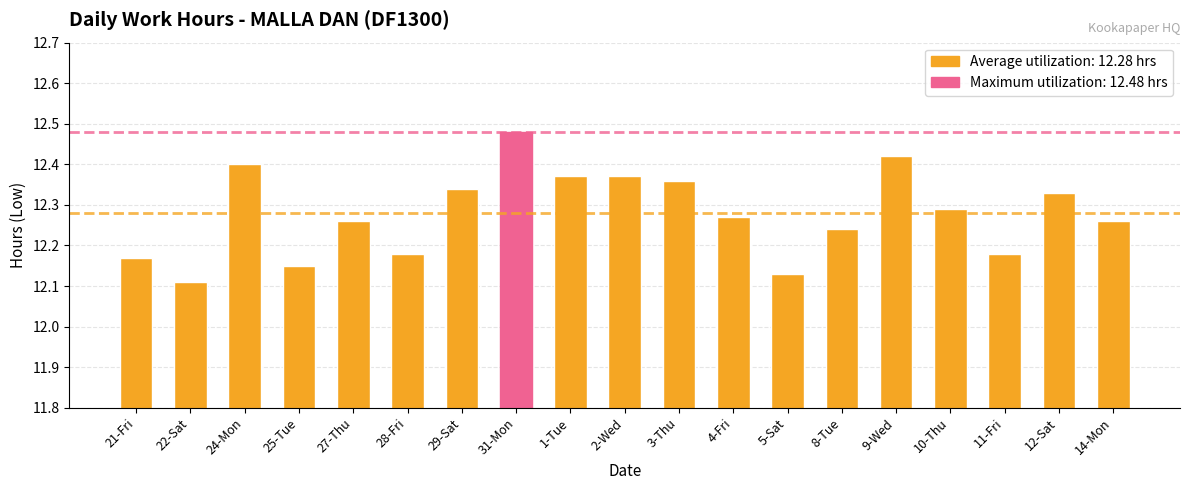

Where is the data nearest to the value 12?

22-Sat